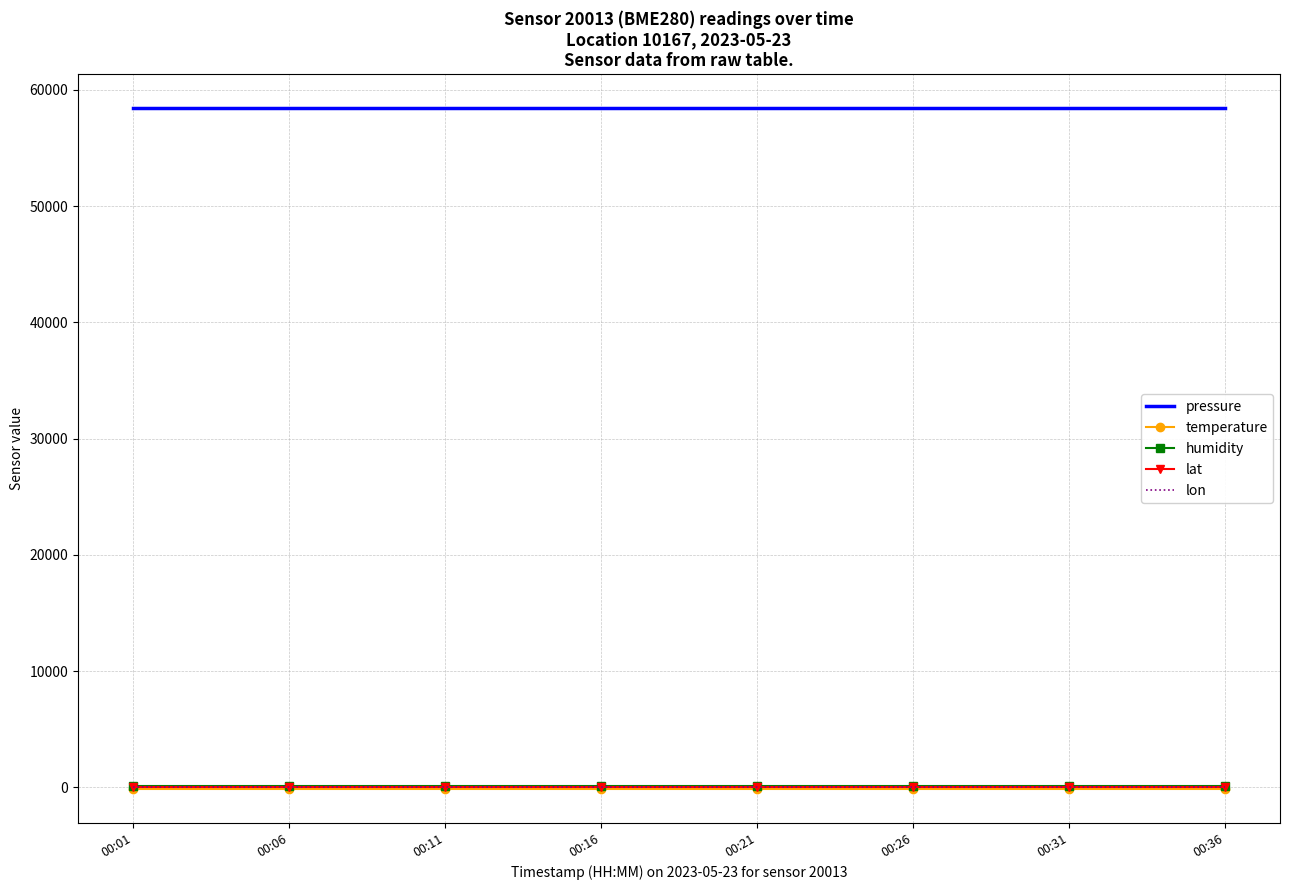

Which series has the largest total across all categories?

pressure